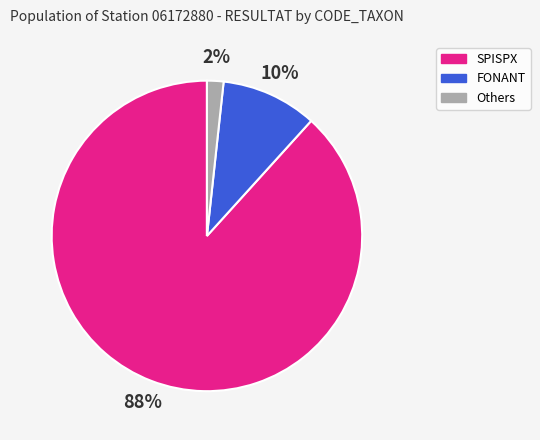

Do Others and FONANT together represent more than half of the pie?

No